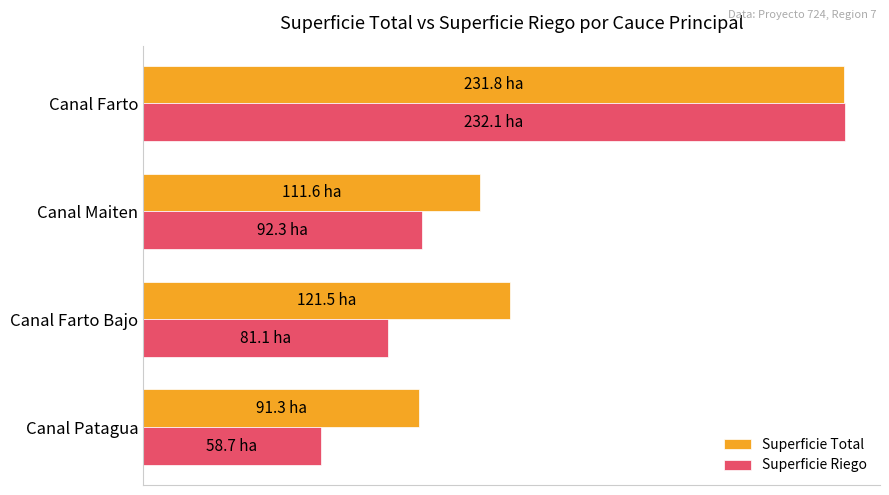

Where is Superficie Total nearest to the value 161?

Canal Farto Bajo